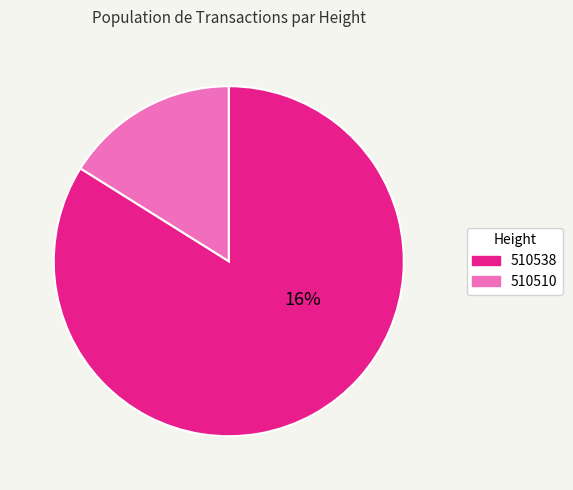

Is it true that 510538 is 71% of the pie?

False